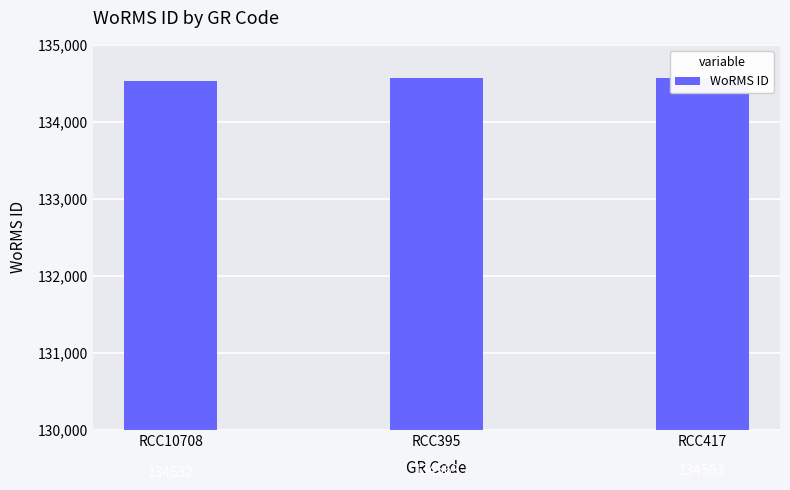

Does the chart contain stacked bars?

No